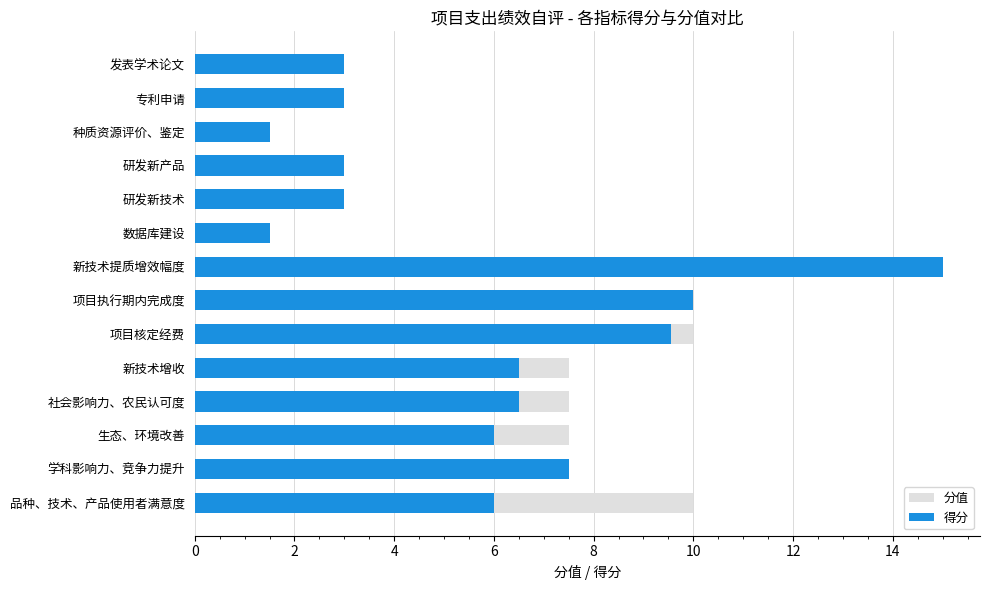

Are the bars horizontal?

Yes